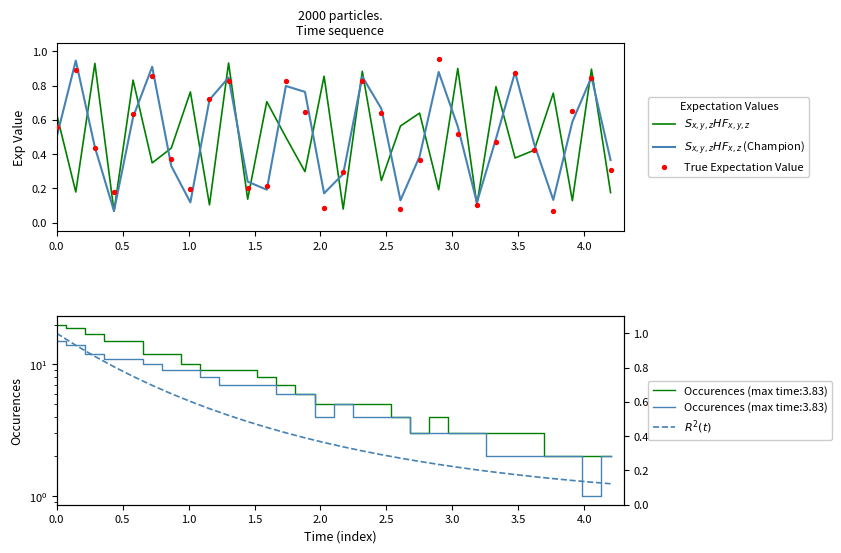

At how many categories does at least one series exceed 0?

30